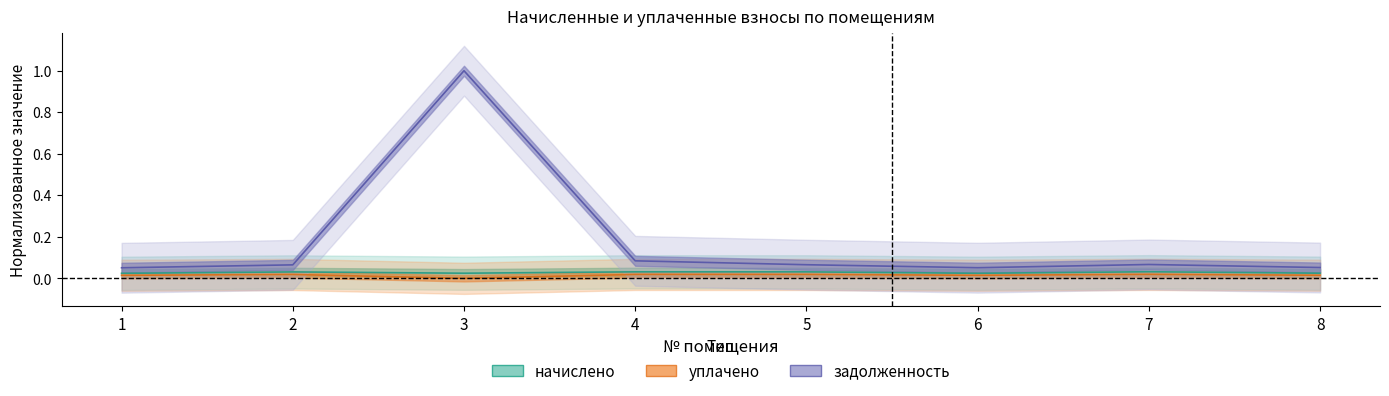

Reading left to right, transcribe all the data shown in this chart.

начислено: 0.0	0.0	0.0	0.0	0.0	0.0	0.0	0.0
уплачено: 0.0	0.0	0.0	0.0	0.0	0.0	0.0	0.0
задолженность: 0.1	0.1	1.0	0.1	0.1	0.1	0.1	0.1